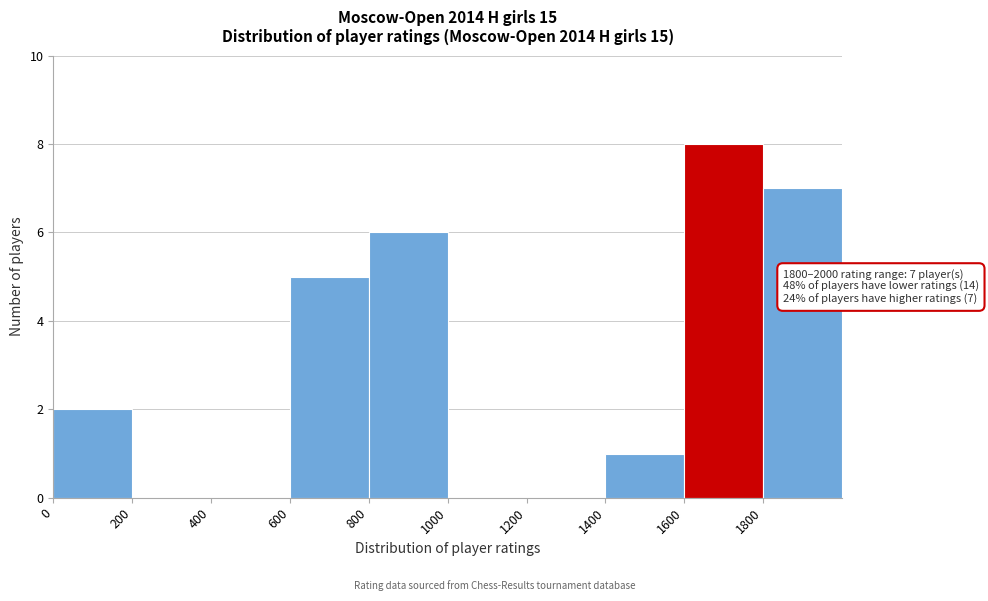

Over which range of the x-axis is the bar tallest?

1600 to 1800